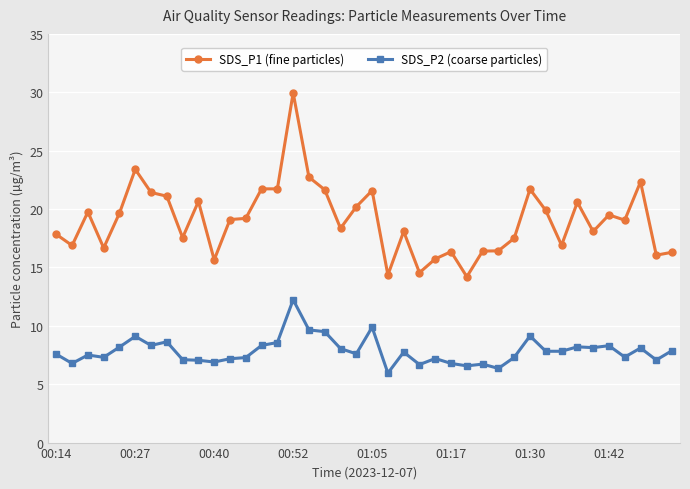

List the series in order of their peak value, lowest first.

SDS_P2 (coarse particles), SDS_P1 (fine particles)